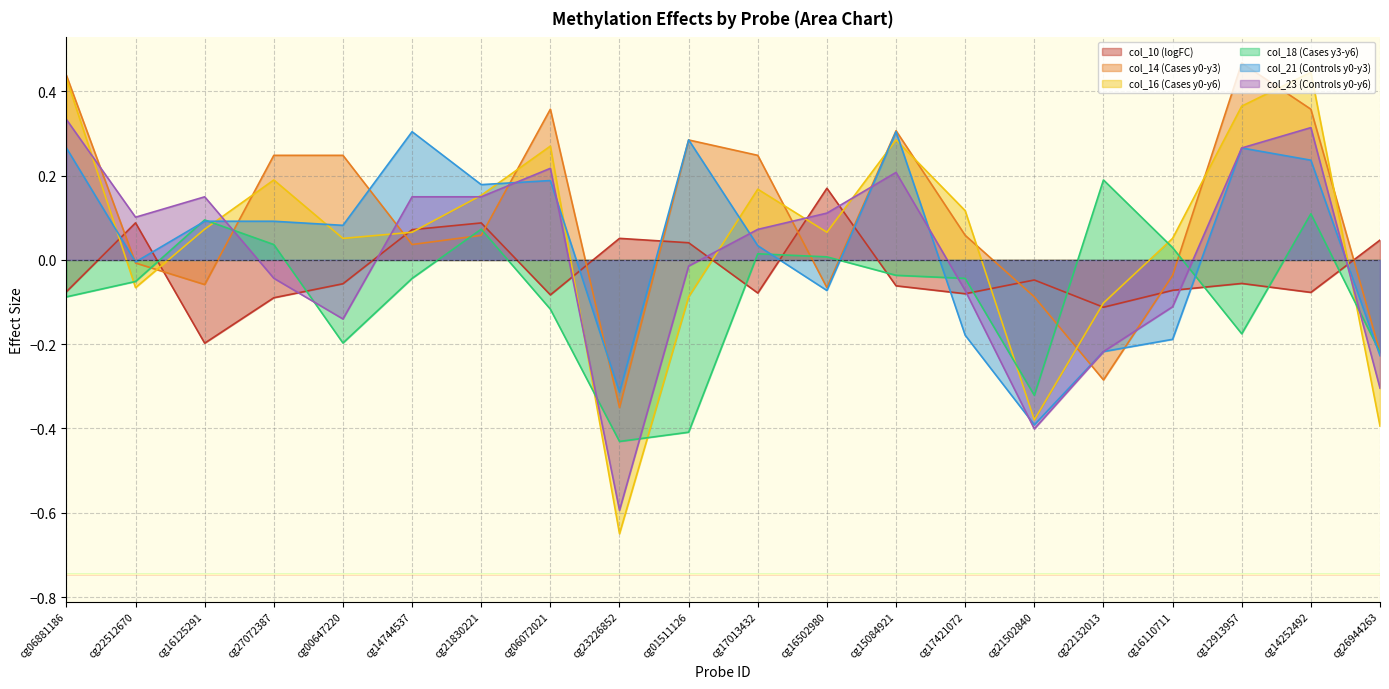

At which label does col_14 (Cases y0-y3) reach its minimum?

cg23226852